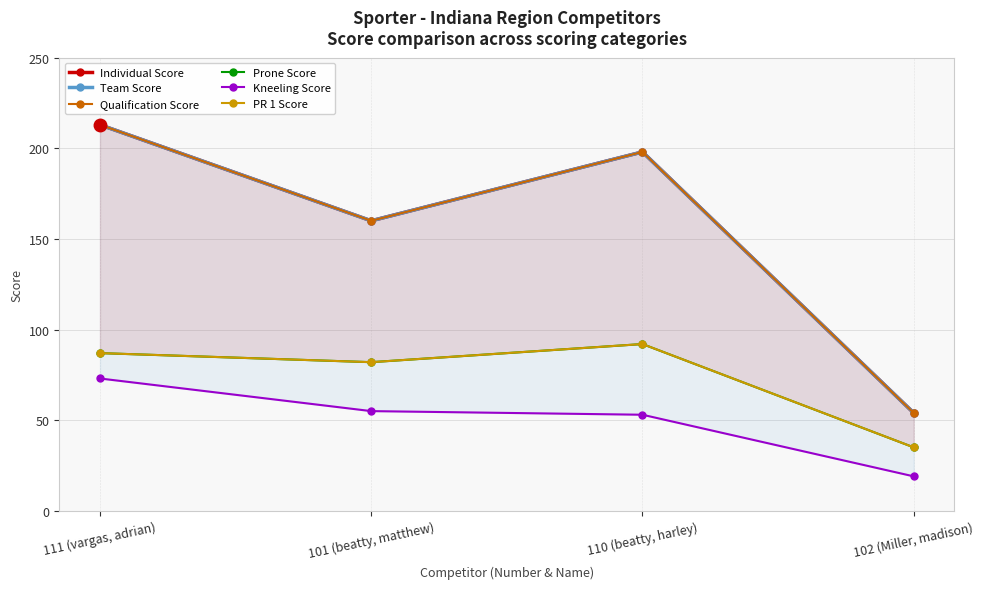

What is the sum of all Team Score values?

625